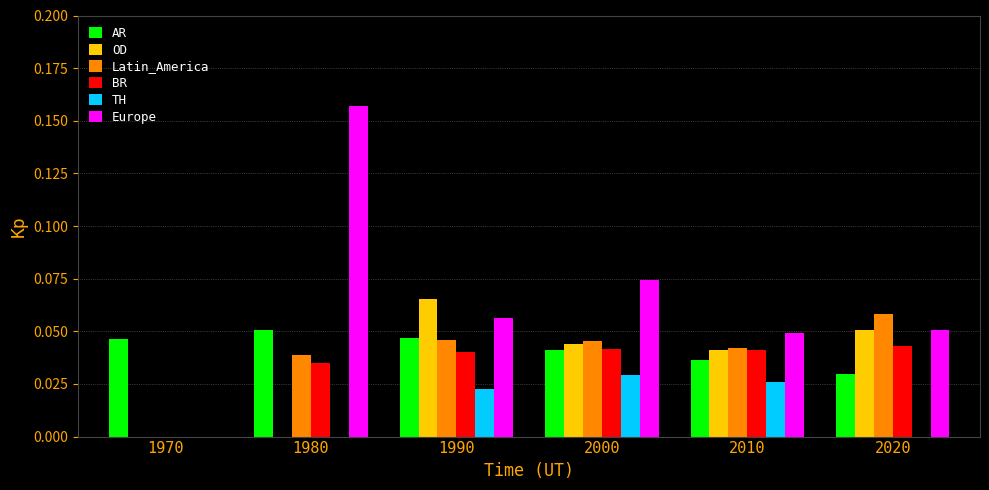

What is the sum of all Europe values?

0.4